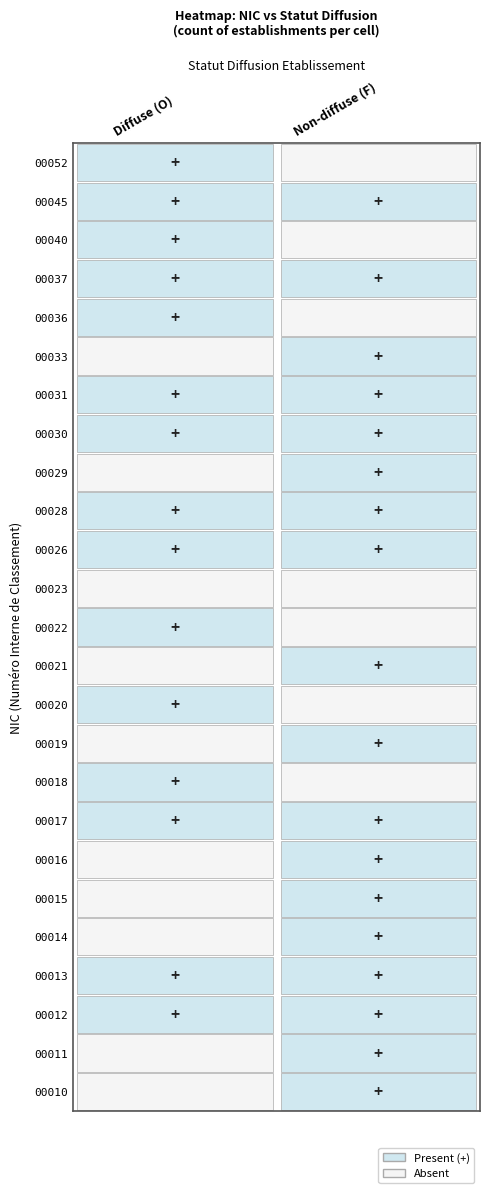

Where is 00052 nearest to the value 0?

F